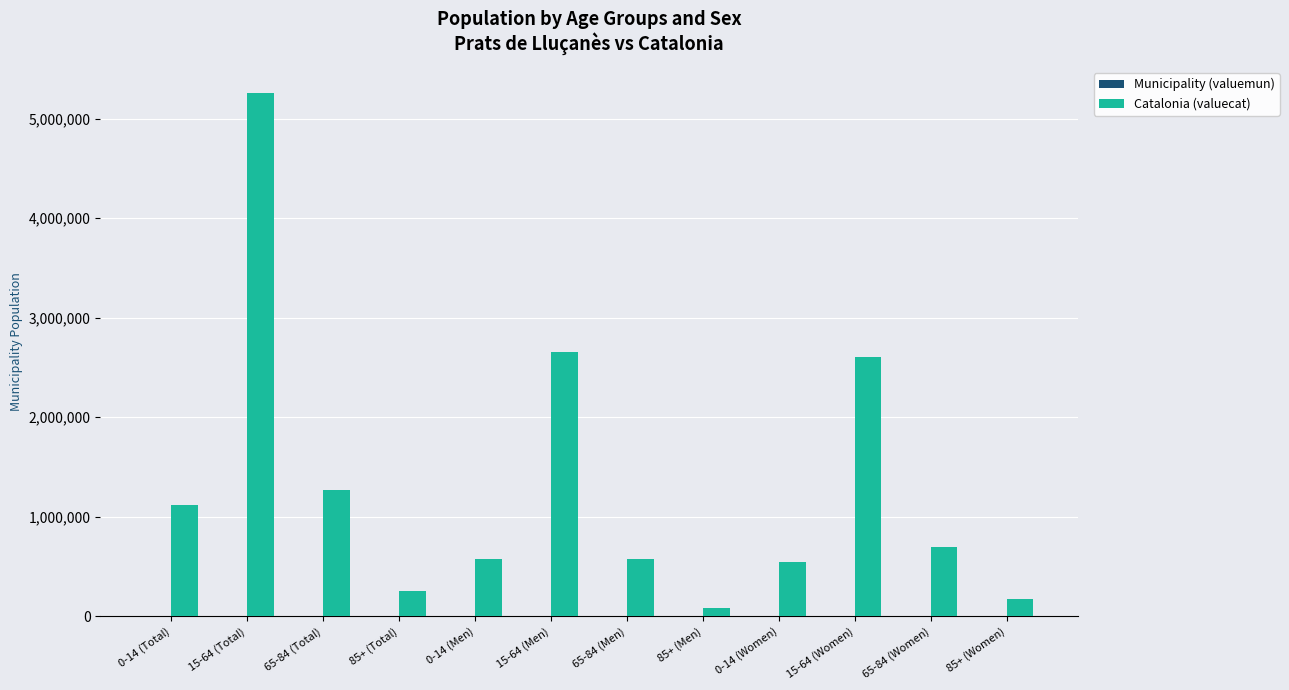

Which series has the largest total across all categories?

Catalonia (valuecat)